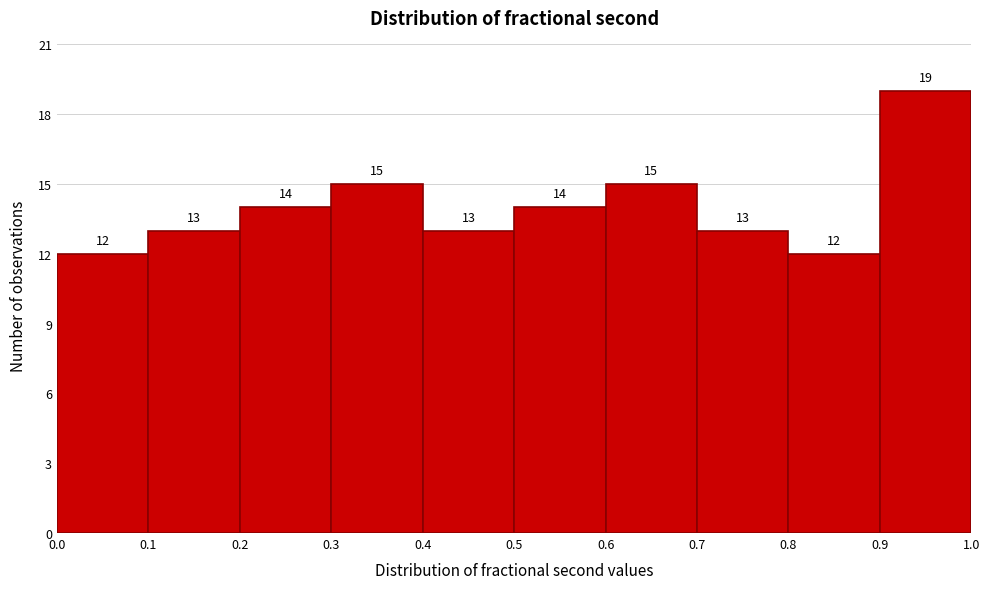

Reading left to right, transcribe this chart: for each bar, give the range it covers on the x-axis and its height.

0.0 to 0.1: 12
0.1 to 0.2: 13
0.2 to 0.3: 14
0.3 to 0.4: 15
0.4 to 0.5: 13
0.5 to 0.6: 14
0.6 to 0.7: 15
0.7 to 0.8: 13
0.8 to 0.9: 12
0.9 to 1.0: 19